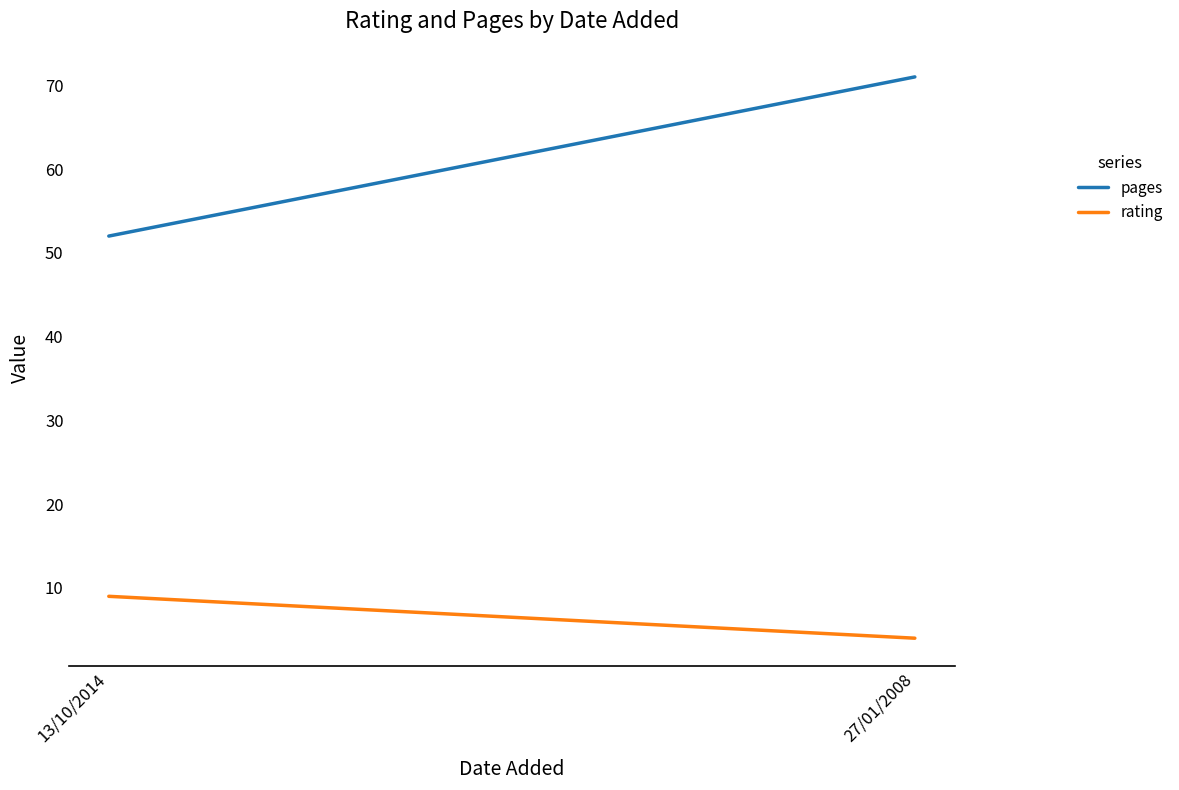

What is the value of the pages point at the 1st from the left?

52